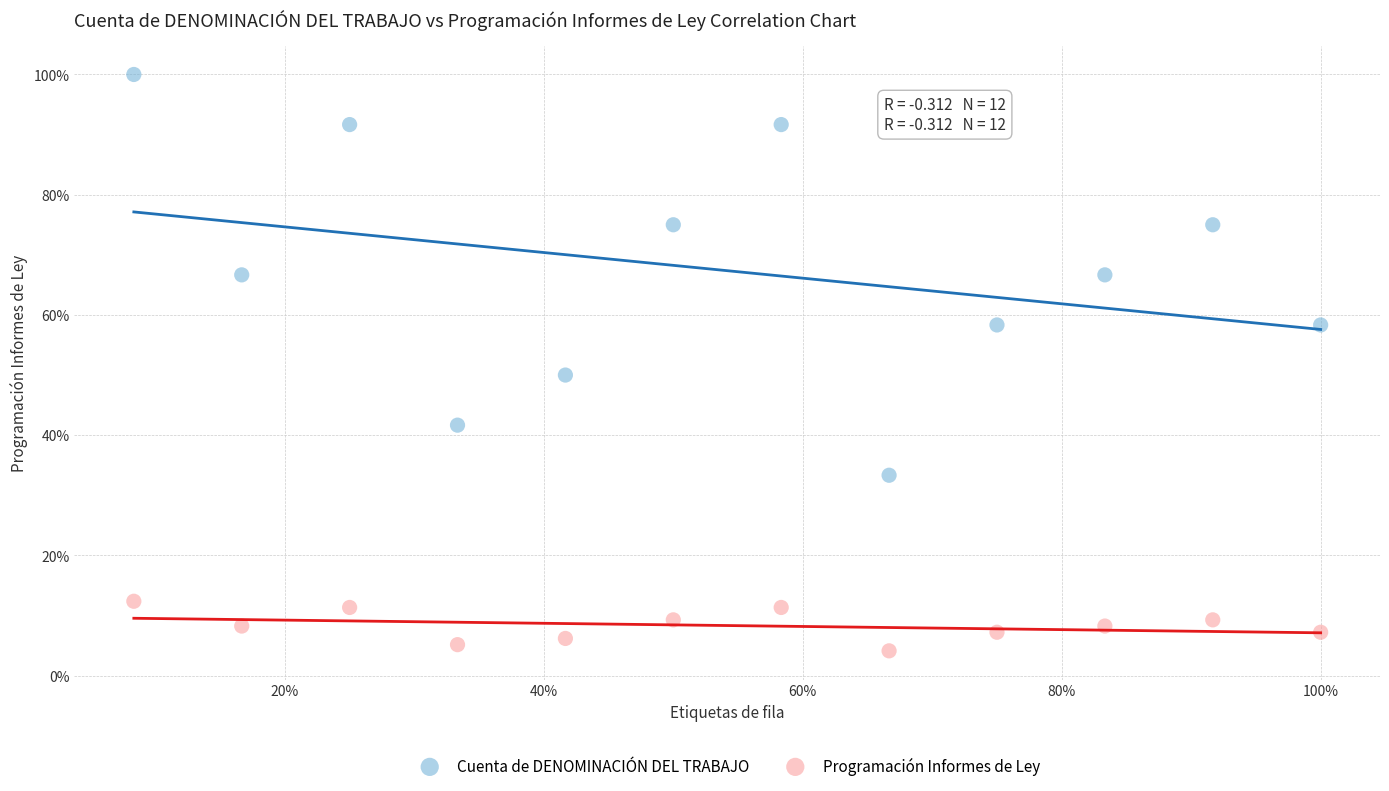

What are all the series names shown in the legend?

Cuenta de DENOMINACIÓN DEL TRABAJO, Programación Informes de Ley